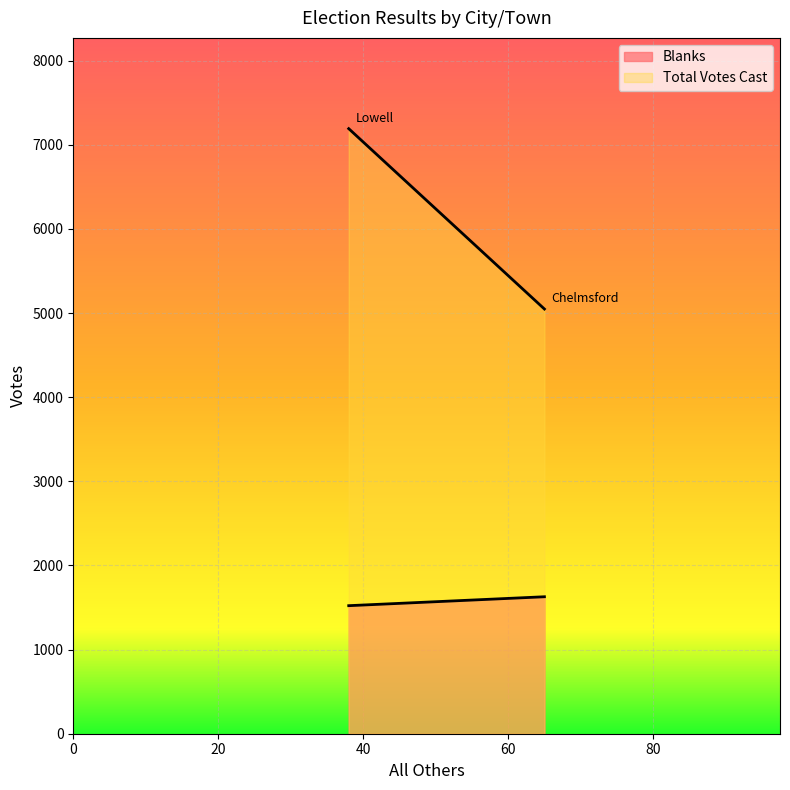

Rank the series by their maximum value, from lowest to highest.

Blanks, Total Votes Cast